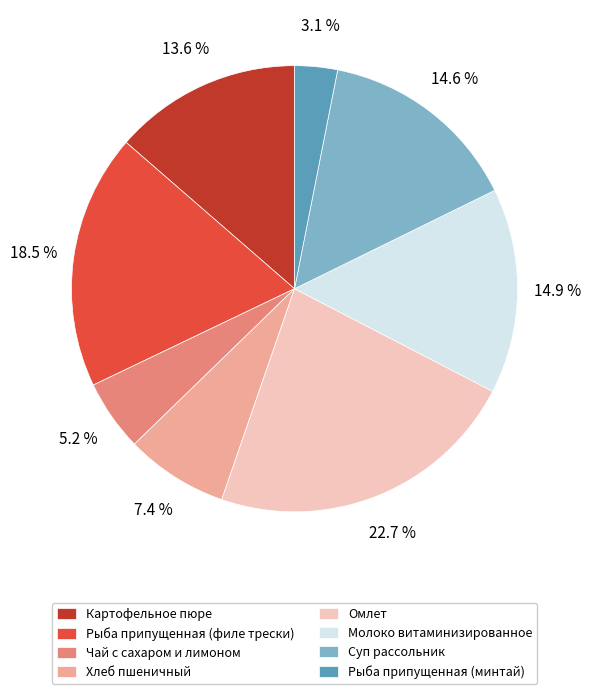

How many segments does this pie chart have?

8